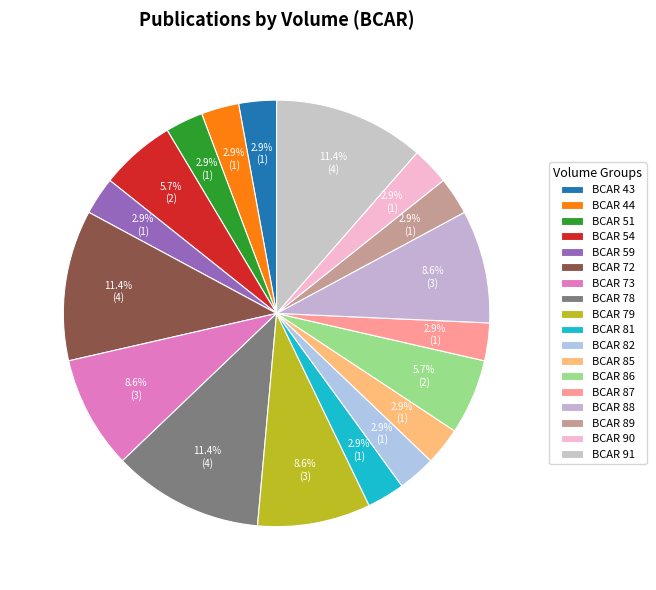

Is BCAR 54 the majority of the pie?

No